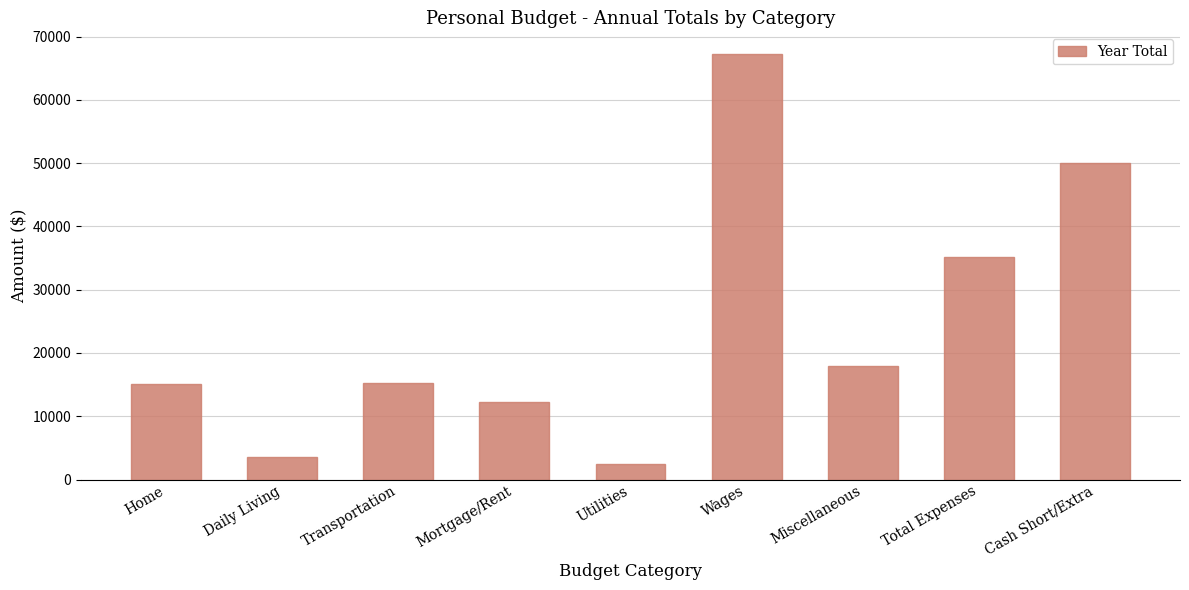

What position from the left is Wages?

6